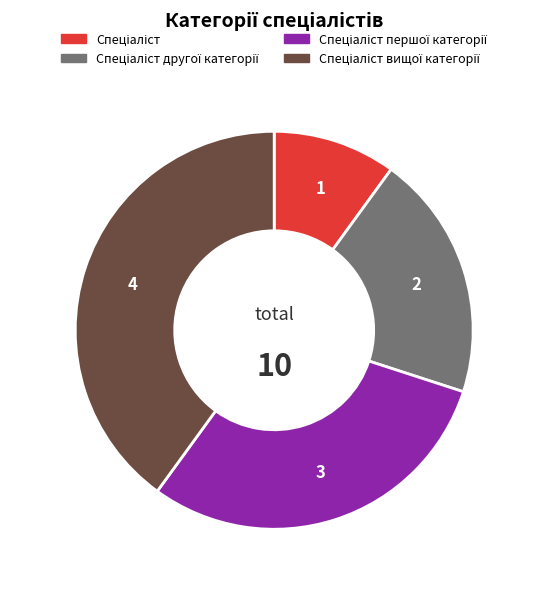

Is there a majority slice in this chart?

No